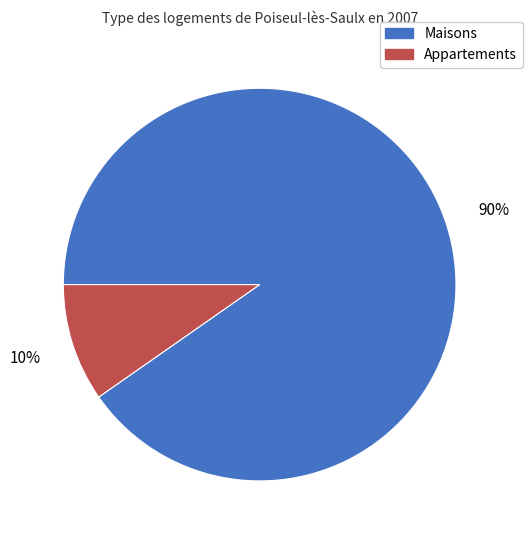

Which slice is the smallest?

Appartements